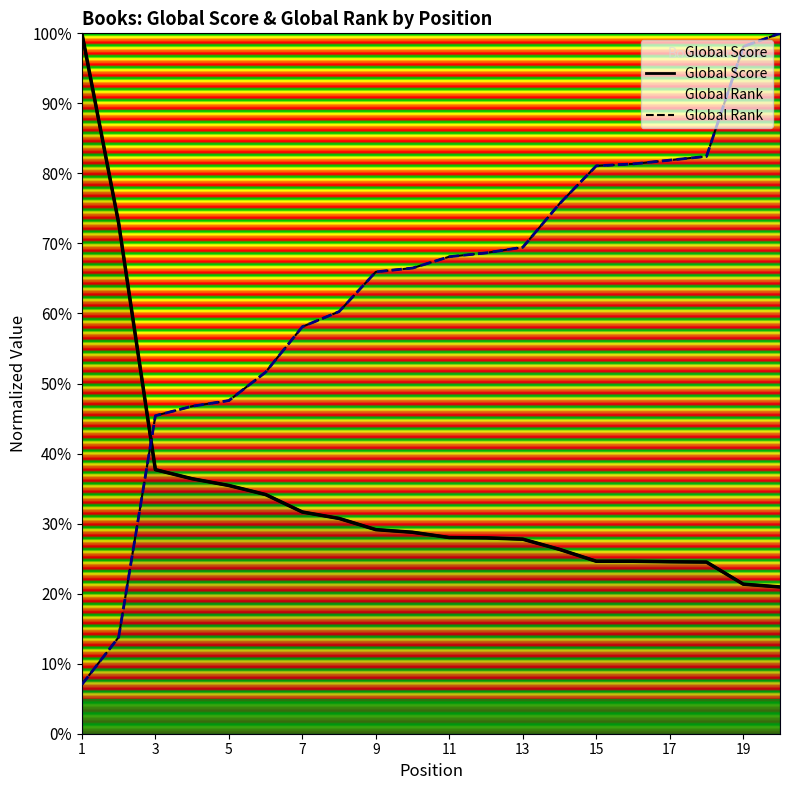

What is the difference between the maximum and minimum values in the Global Score series?

0.8